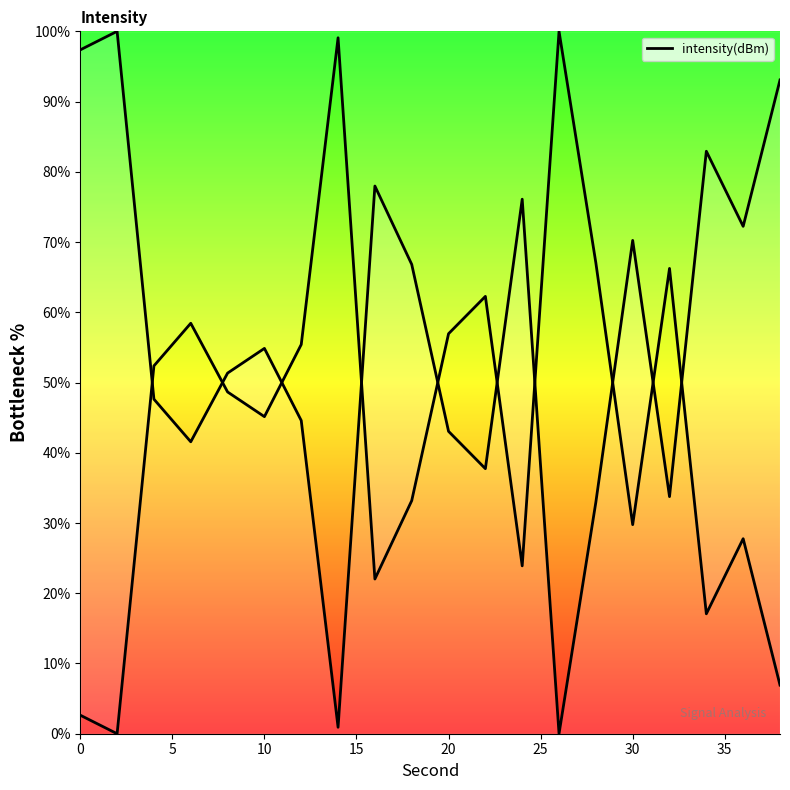

Is it true that the value at 20 is 34.6?

False